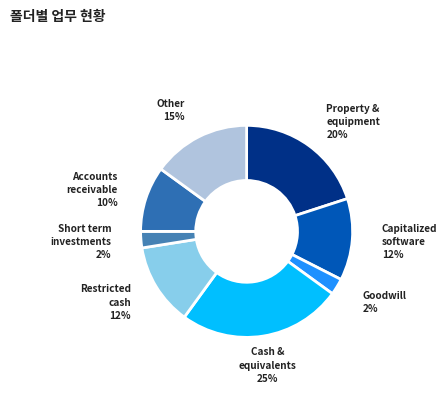

What is the largest slice in the pie chart?

Cash & equivalents